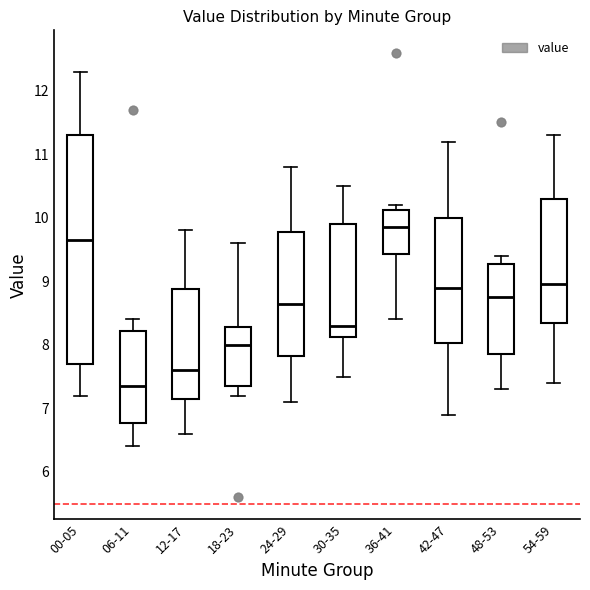

Comparing the boxes themselves (not the whiskers), which one is the tallest?

00-05